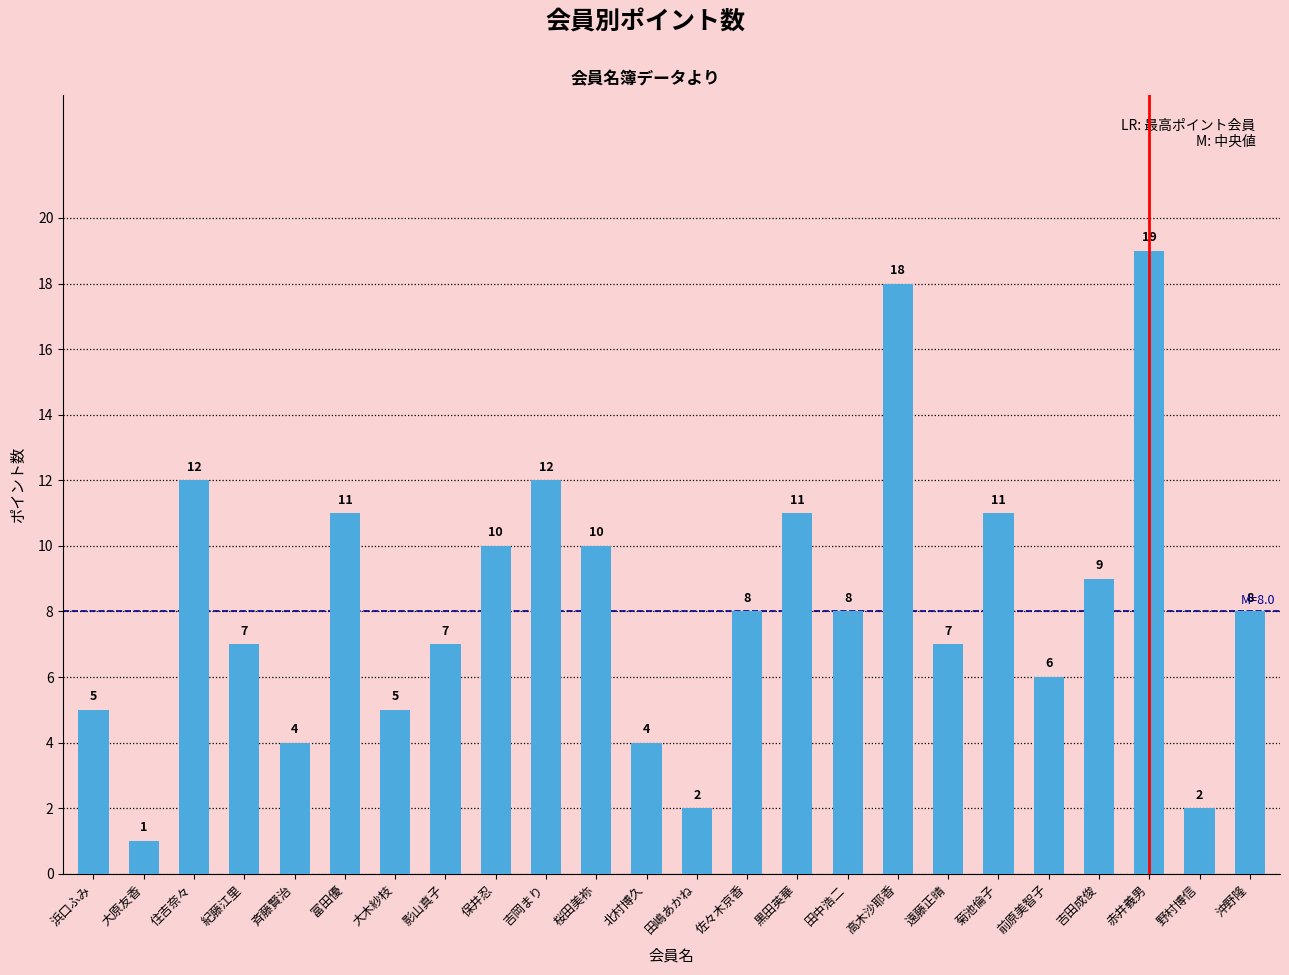

Reading left to right, transcribe all the data shown in this chart.

浜口ふみ=5	大原友香=1	住吉奈々=12	紀藤江里=7	斉藤賢治=4	富田優=11	大木紗枝=5	影山真子=7	保井忍=10	吉岡まり=12	桜田美祢=10	北村博久=4	田嶋あかね=2	佐々木京香=8	黒田英華=11	田中浩二=8	高木沙耶香=18	遠藤正晴=7	菊池倫子=11	前原美智子=6	吉田成俊=9	赤井義男=19	野村博信=2	沖野隆=8